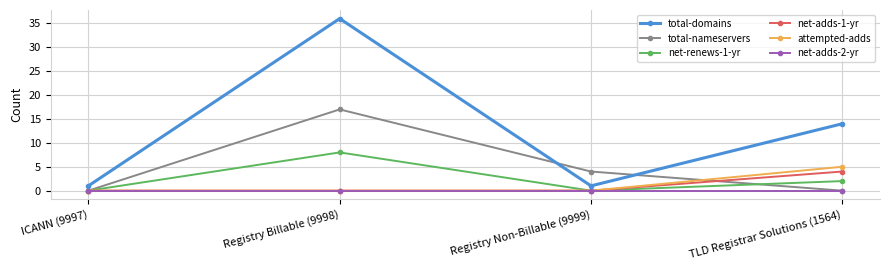

What is the difference between the highest and lowest values at Registry Non-Billable (9999)?

4